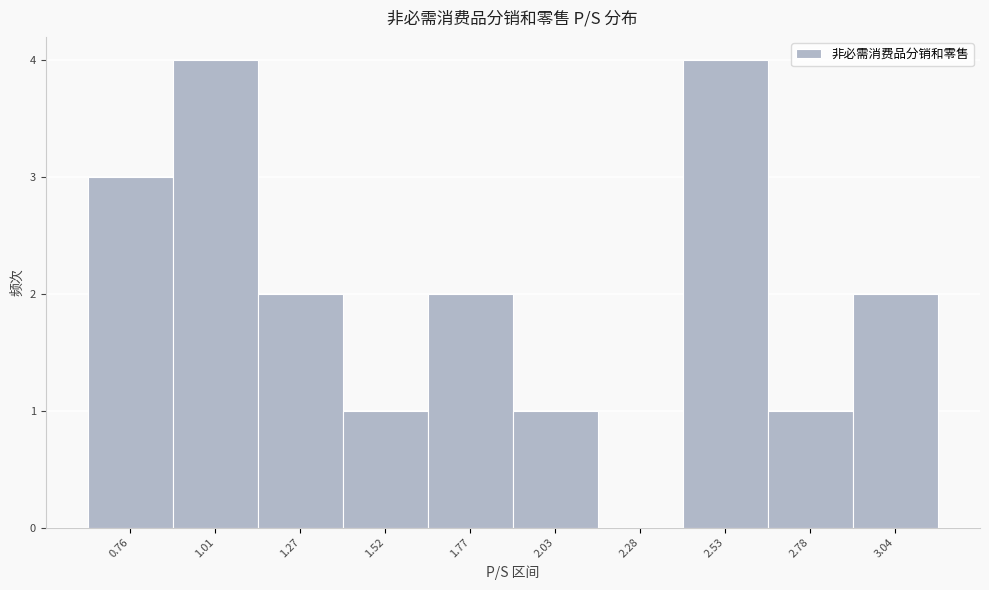

Reading left to right, list all the values displayed in this chart.

0.76=3	1.01=4	1.27=2	1.52=1	1.77=2	2.03=1	2.28=0	2.53=4	2.78=1	3.04=2